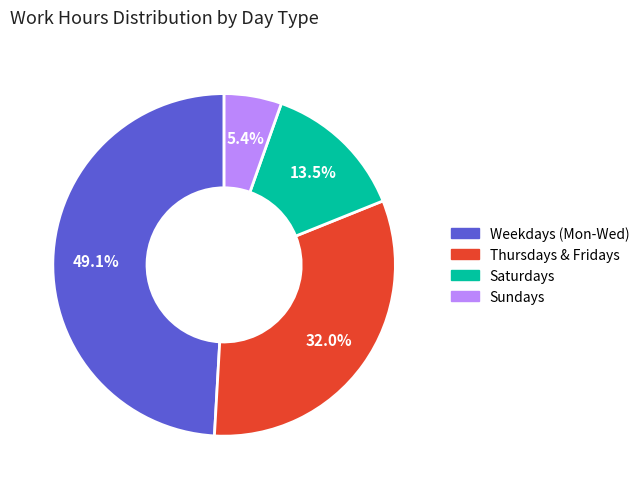

Is there any slice that represents more than half of the pie?

No